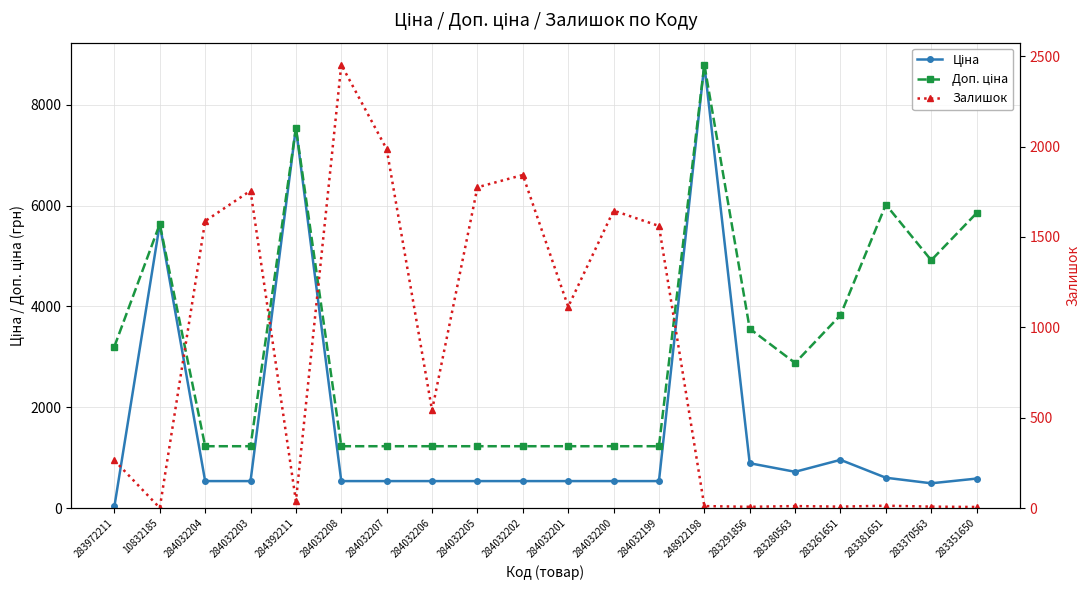

What are all the series names shown in the legend?

Ціна, Доп. ціна, Залишок